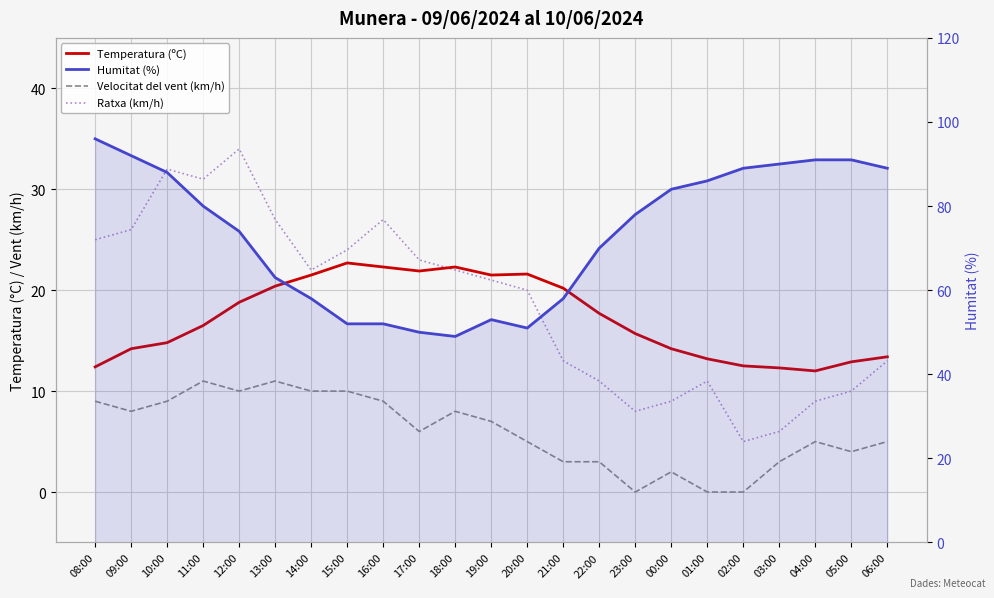

Between 12:00 and 15:00, which series saw the biggest shift?

Humitat (%)